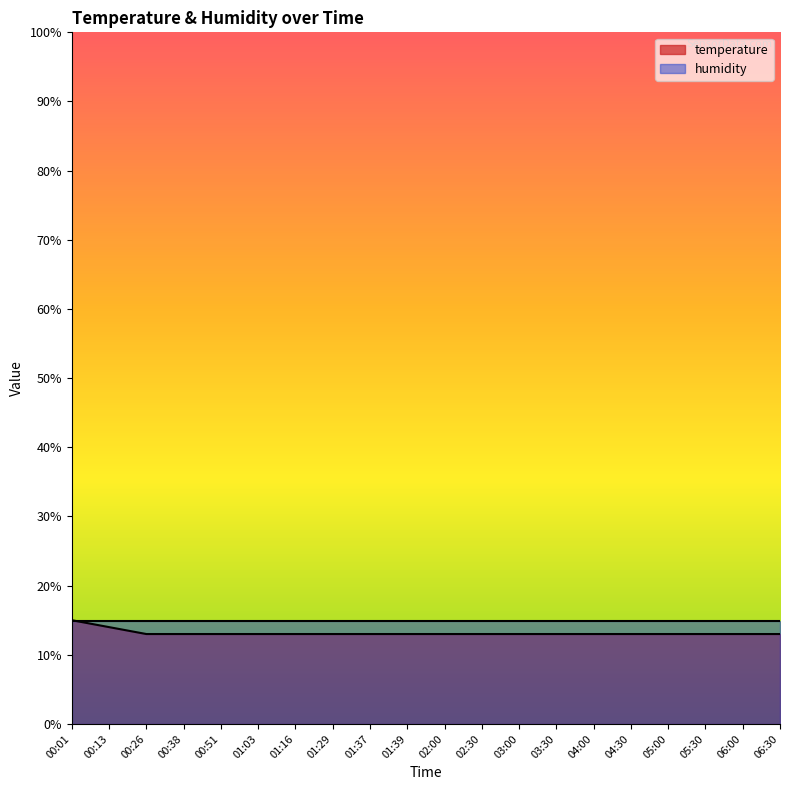

What is the ratio of the value at 01:29 to the value at 01:37?

1.0